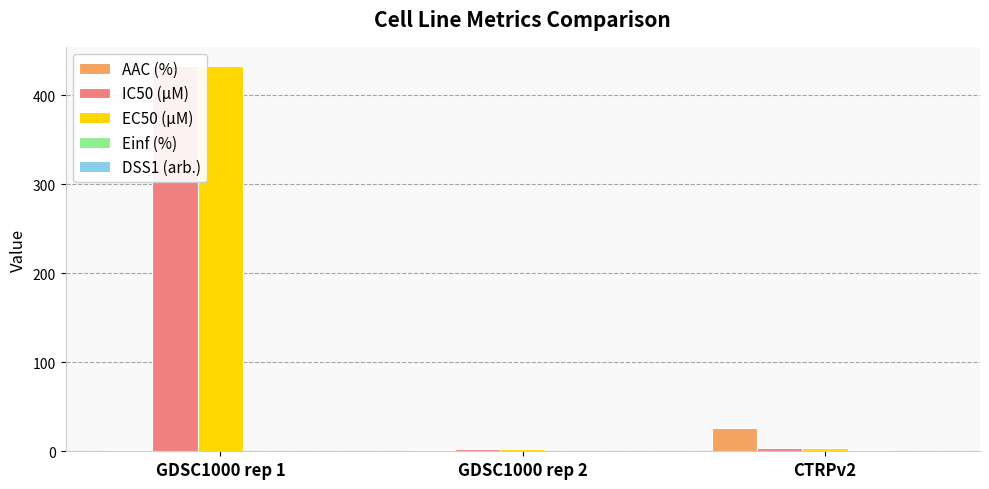

Reading right to left, extract all data points from this chart.

AAC (%): 26.7	1.6	1.7
IC50 (µM): 3.9	2.3	433.0
EC50 (µM): 3.9	2.3	433.0
Einf (%): 2.0	0.0	0.0
DSS1 (arb.): 0.3	0.0	0.0